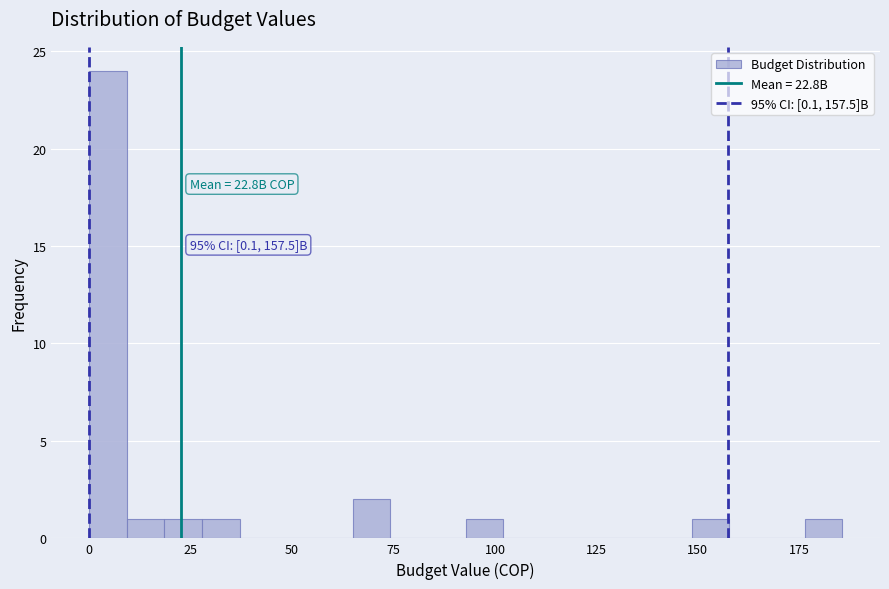

Read against the x-axis, roughly where is the centre of the tallest bar?

5